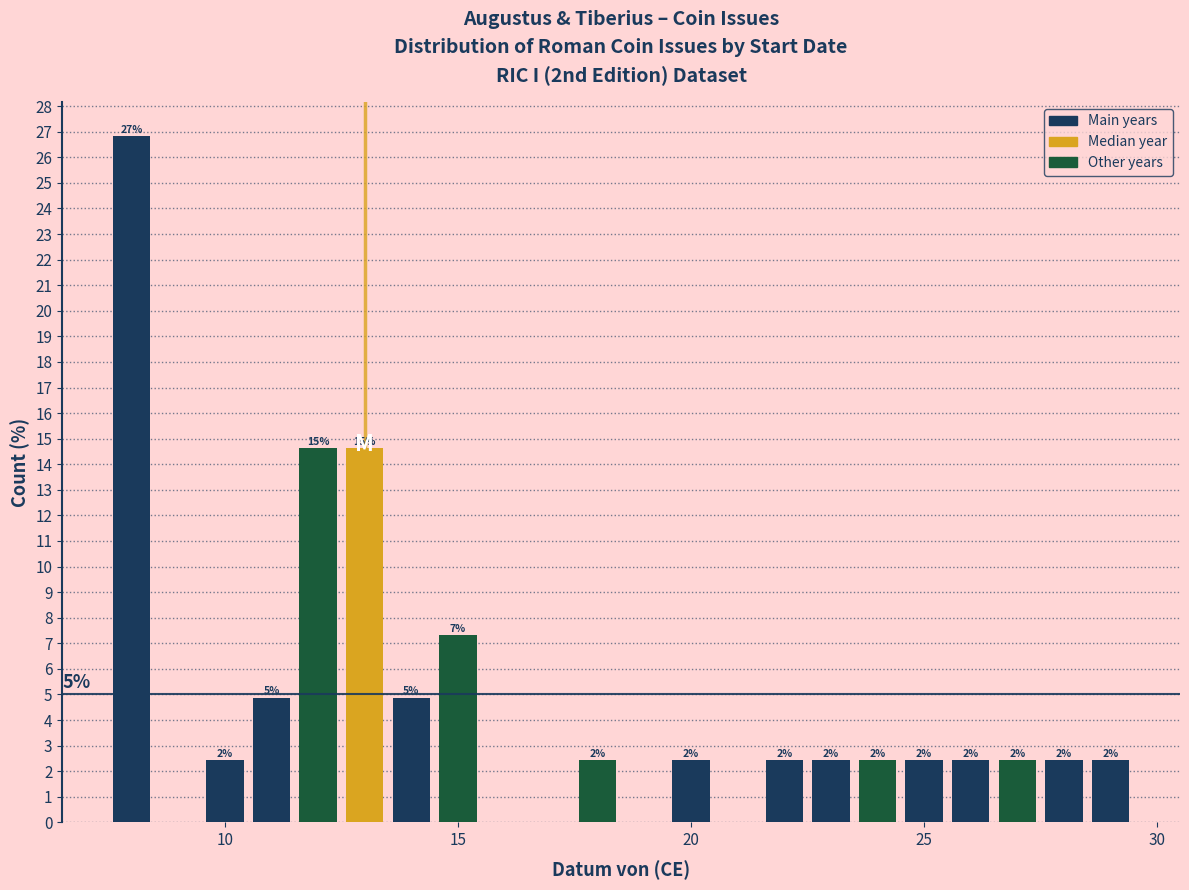

Read against the x-axis, roughly where is the centre of the tallest bar?

8.0